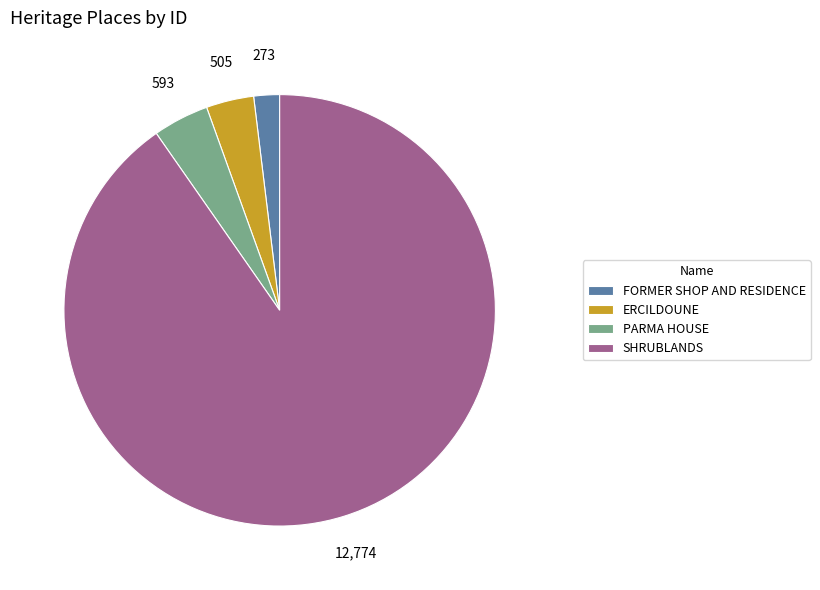

Rank the categories by value from highest to lowest.

SHRUBLANDS, PARMA HOUSE, ERCILDOUNE, FORMER SHOP AND RESIDENCE